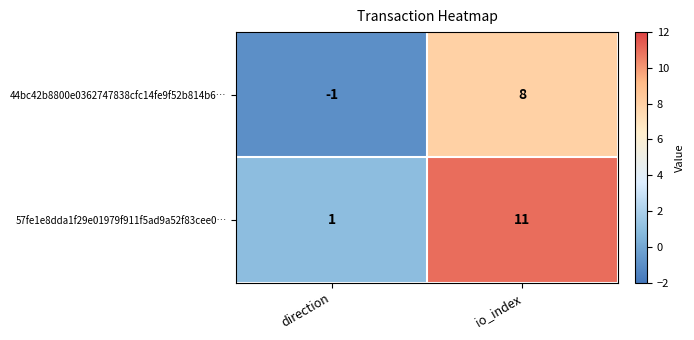

True or false: 57fe1e8dda1f29e01979f911f5ad9a52f83cee0… has a value of 0 at direction.

False